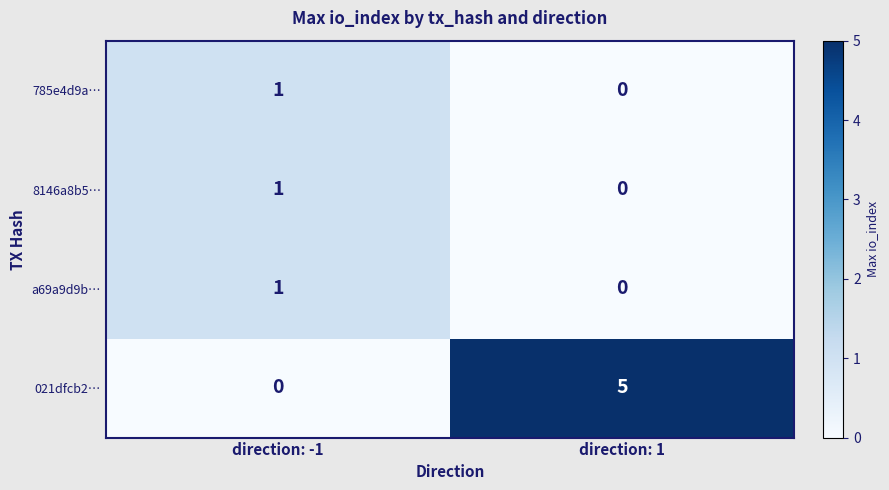

How many categories are shown in the chart?

2